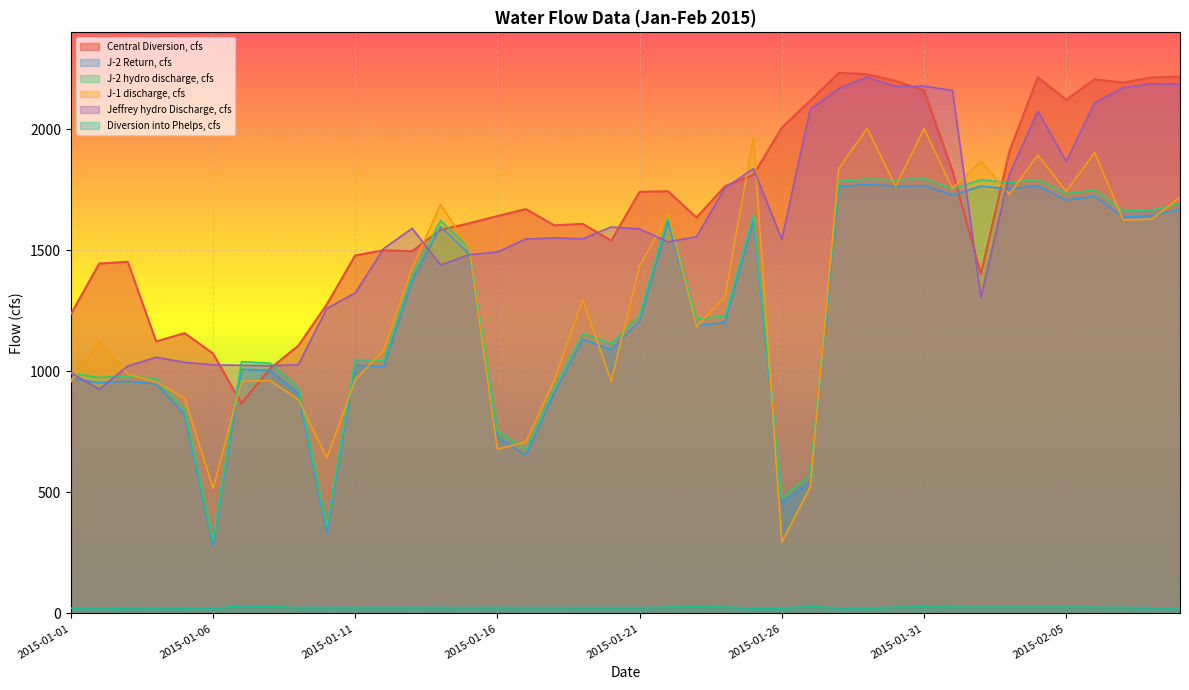

True or false: J-2 hydro discharge, cfs and Central Diversion, cfs cross at least once.

True